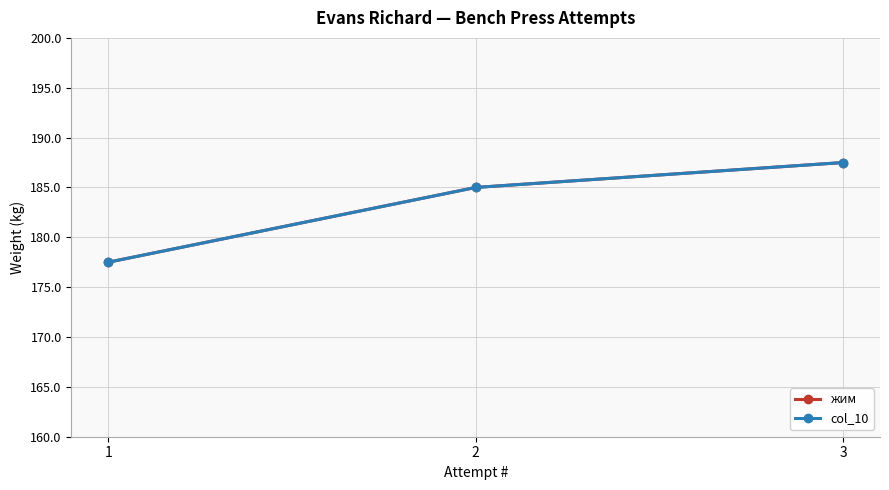

Does the chart have visible grid lines?

Yes